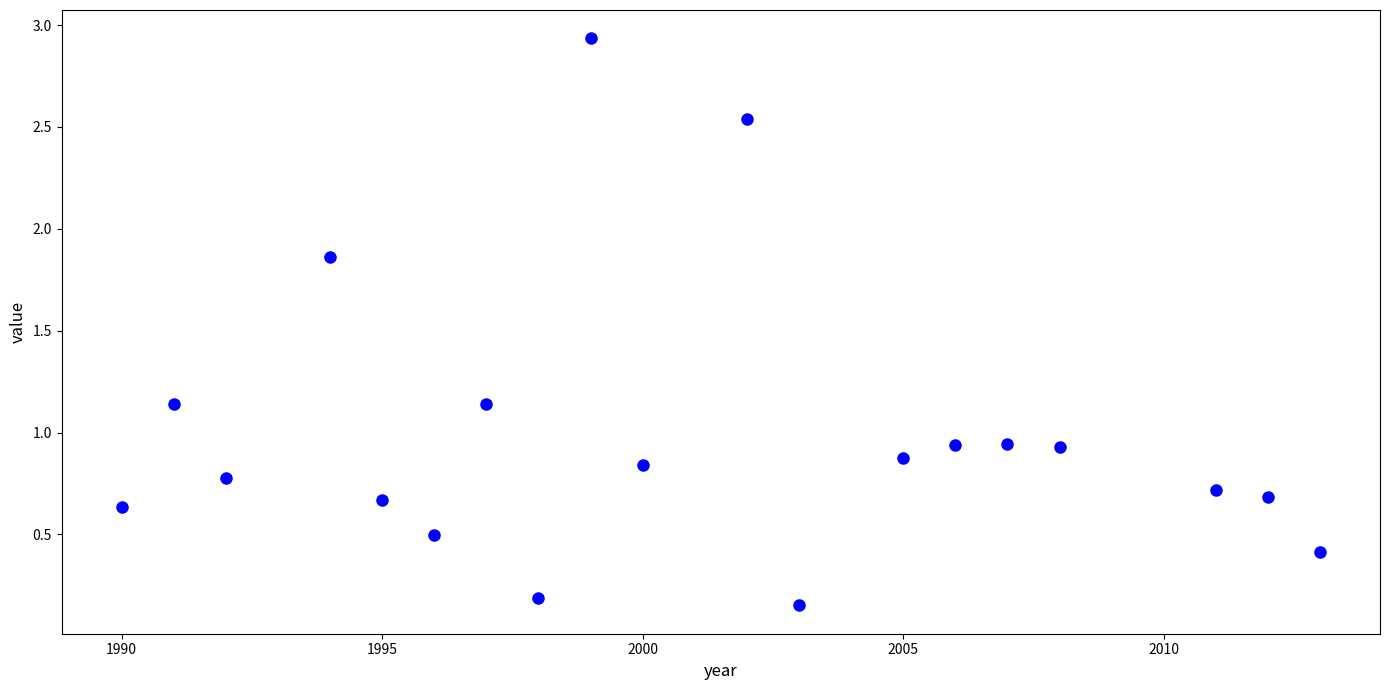

What is the range of X values (max minus min)?

23.0